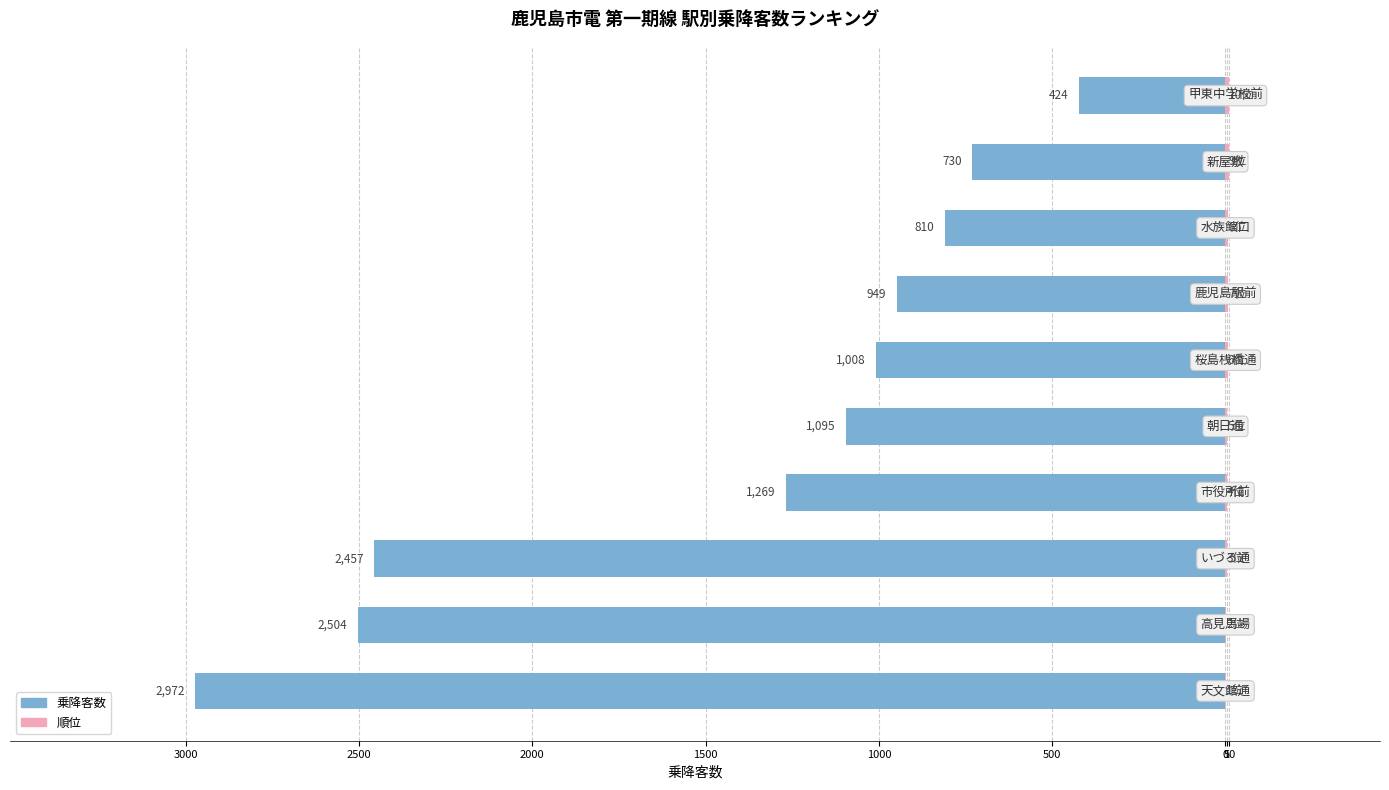

The value of 順位 at 1000 is 5. True or false?

True